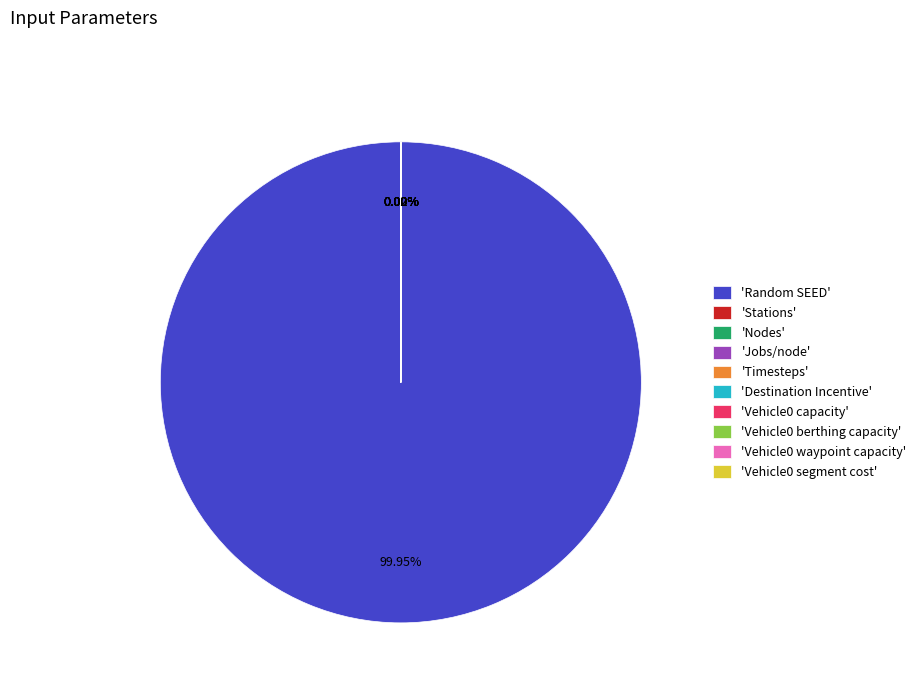

Does 'Random SEED' represent more than half of the total?

Yes